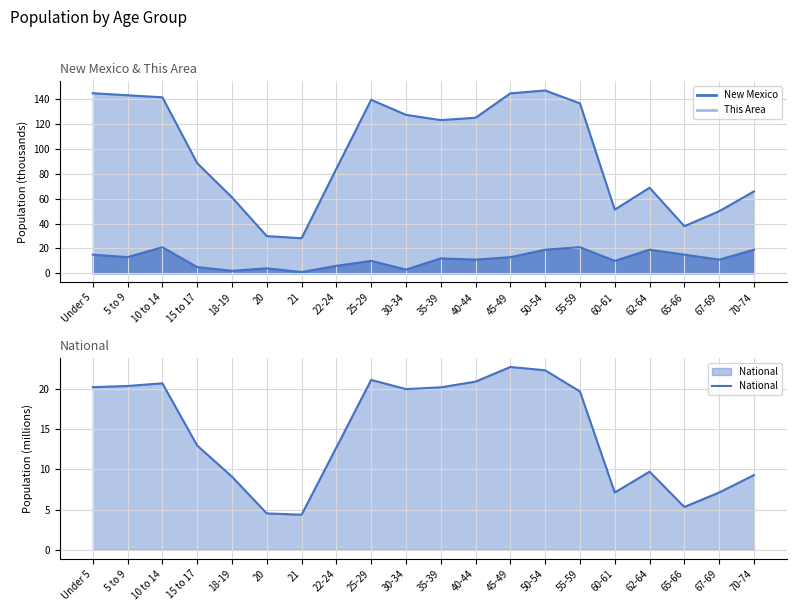

What are all the series names shown in the legend?

New Mexico line, This Area line, National